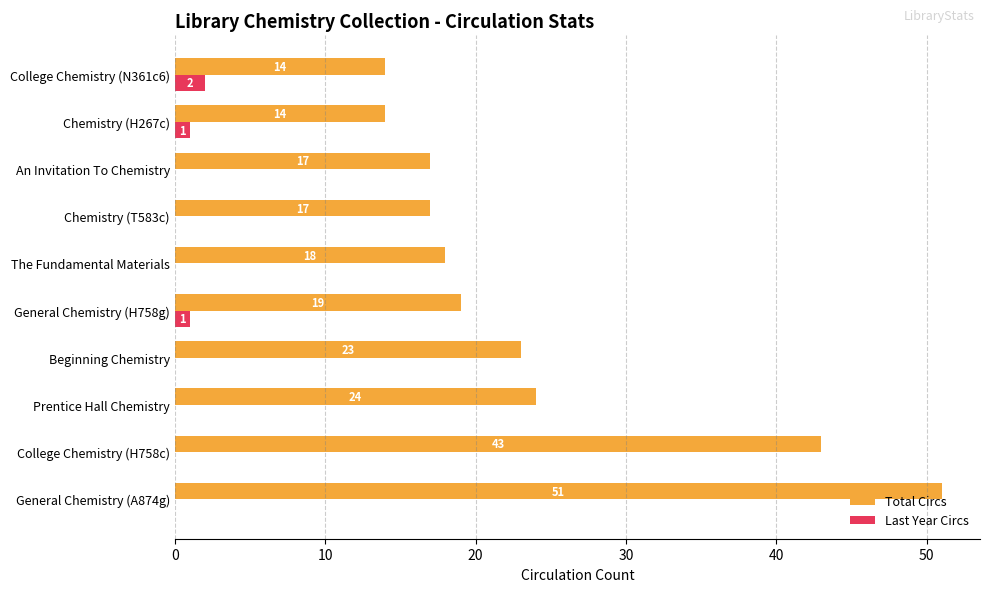

What is the sum of the Total Circs values at General Chemistry (H758g) and Chemistry (H267c)?

33